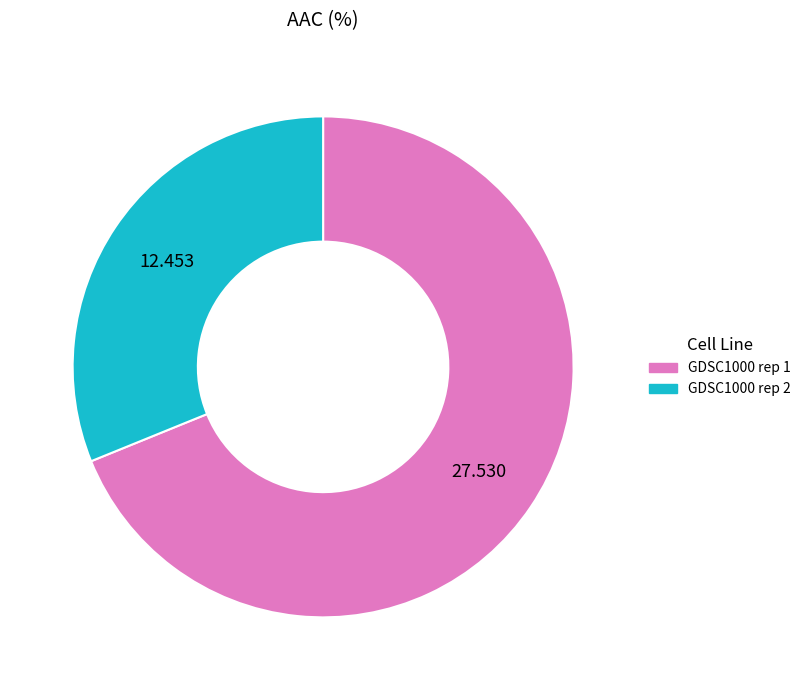

True or false: GDSC1000 rep 1 accounts for 84% of the total.

False